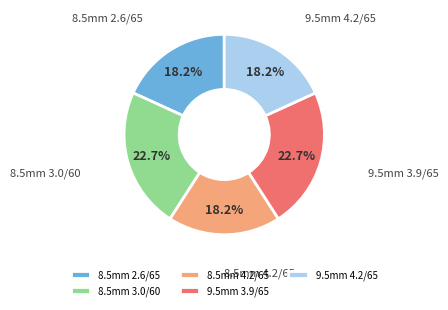

Does any single category account for the majority?

No